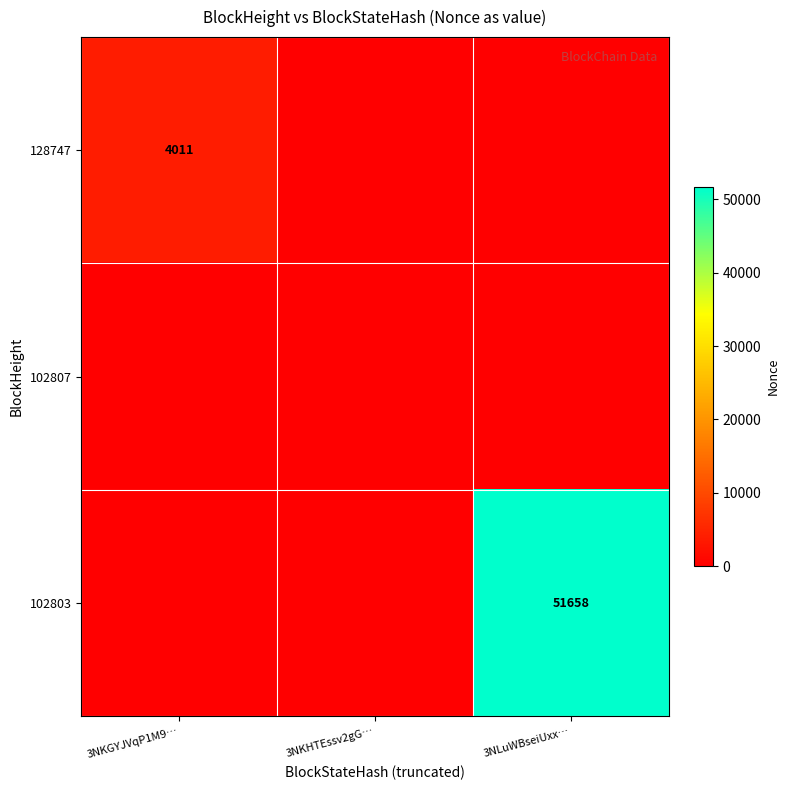

The value of 102803 at 3NLuWBseiUxx… is 92708. True or false?

False